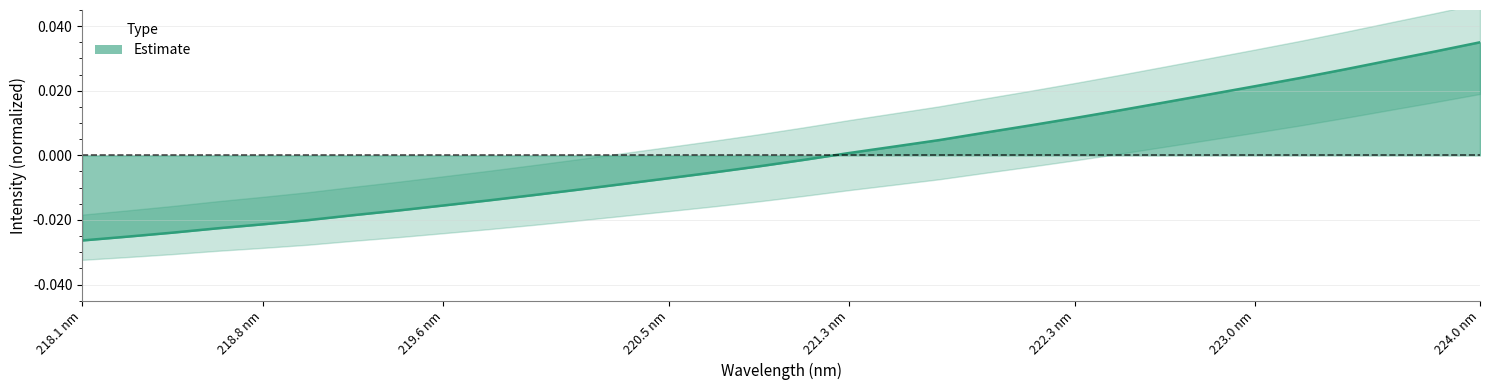

Is it true that the value at 25 is 0.0?

False